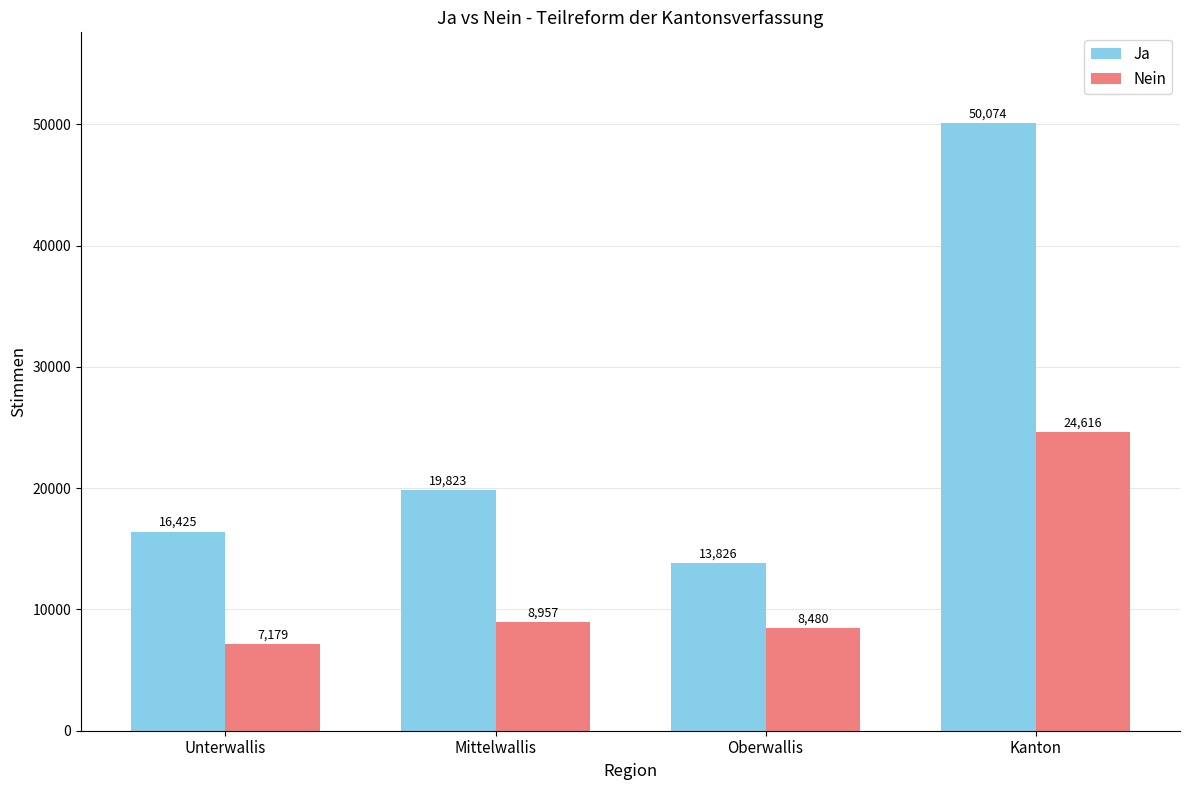

What is the sum of the Nein values at Unterwallis and Kanton?

31795